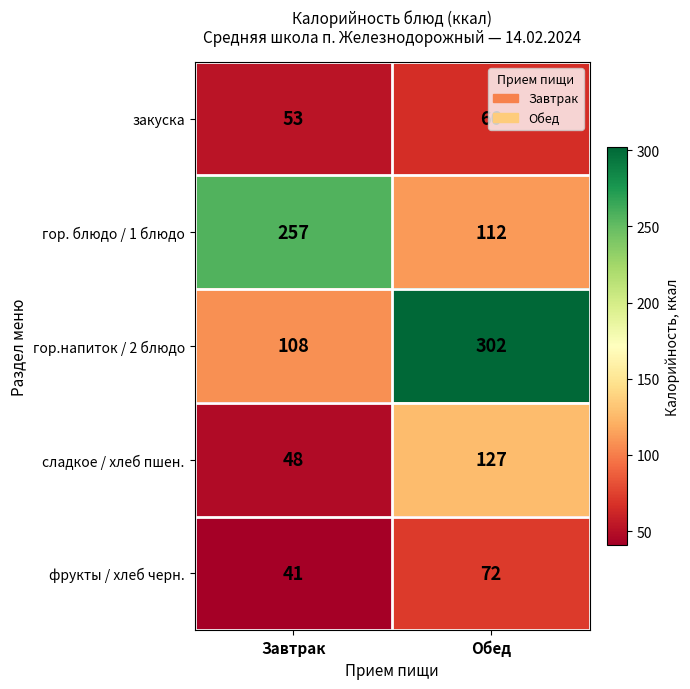

Which series has the largest total across all categories?

гор.напиток / 2 блюдо